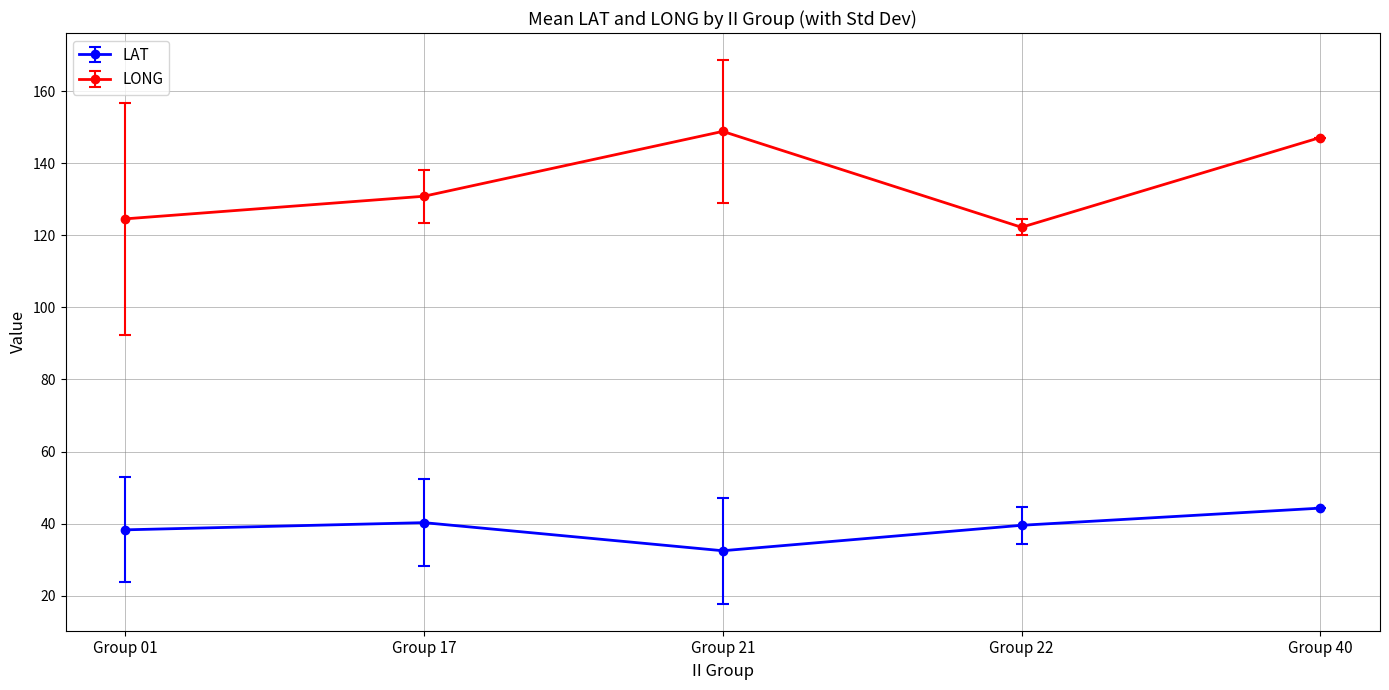

Which series has the largest total across all categories?

LONG